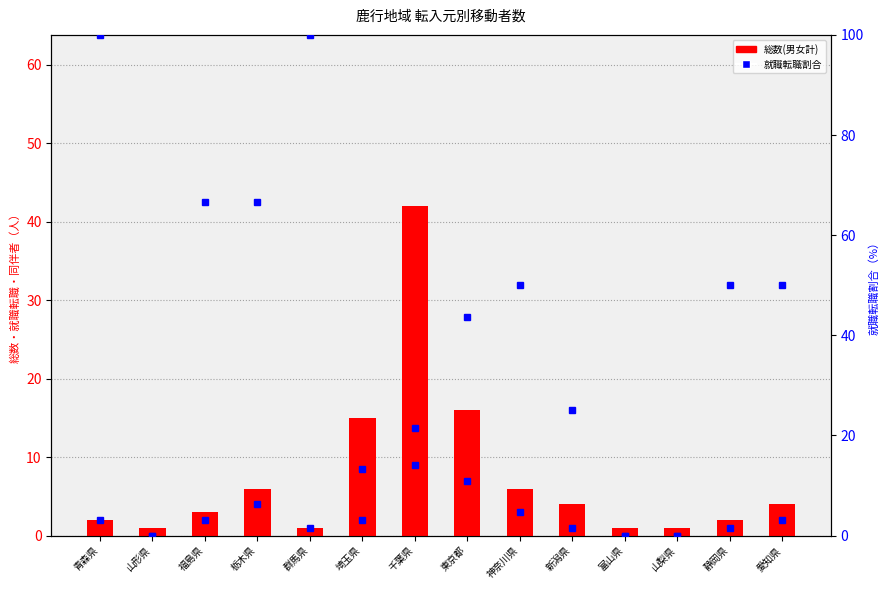

Reading left to right, what are all the values shown in this chart?

2	1	3	6	1	15	42	16	6	4	1	1	2	4